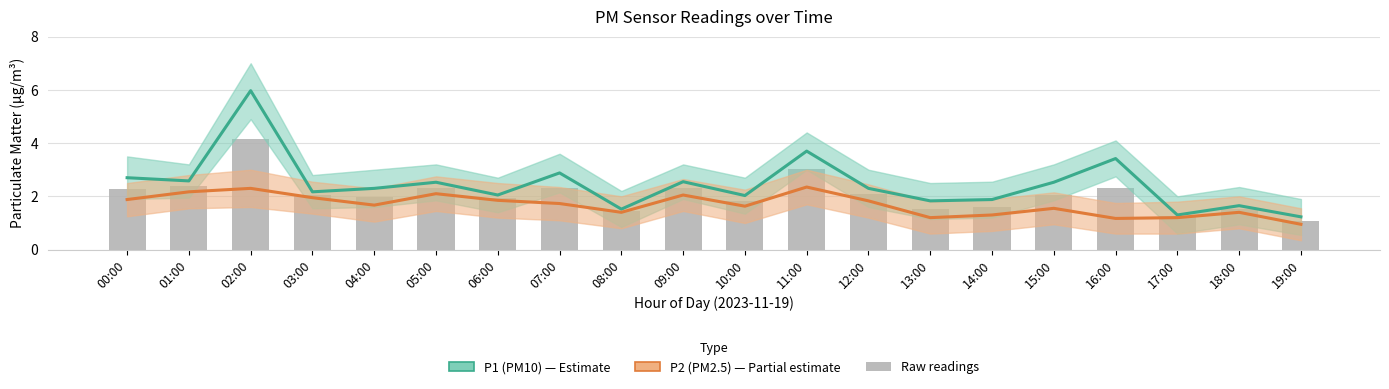

At which label is Raw readings closest to 2?

04:00